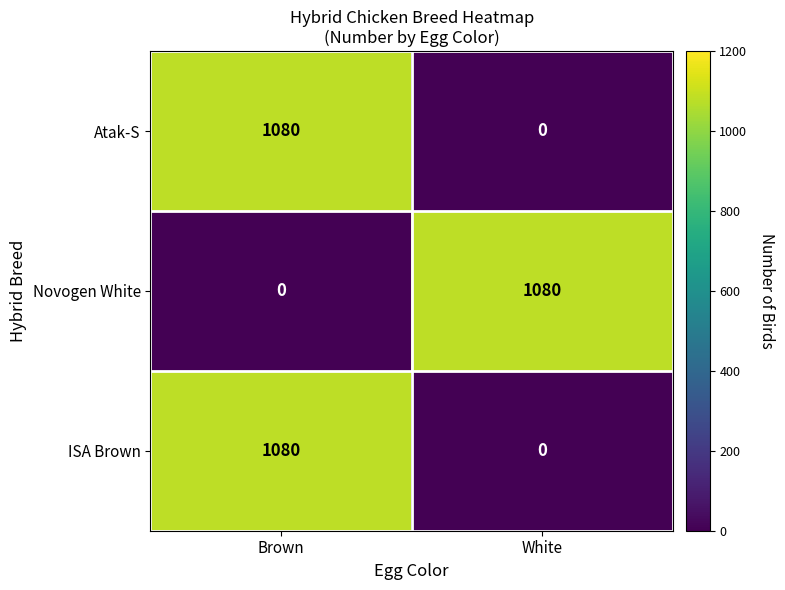

At which category is the sum across all series the highest?

Brown